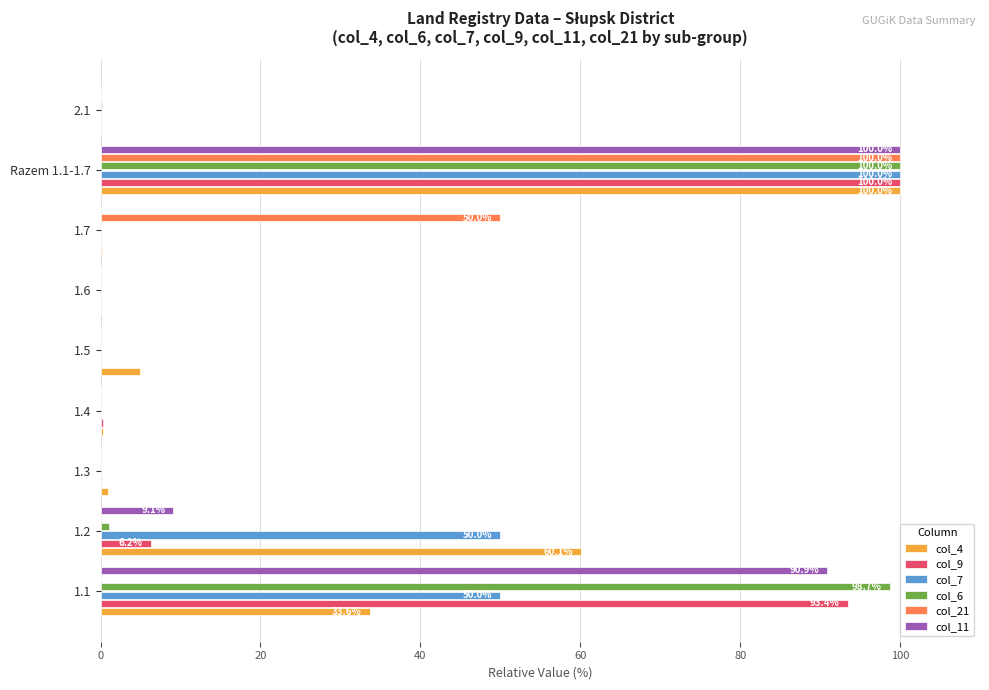

What is the maximum value for col_9?

100.0